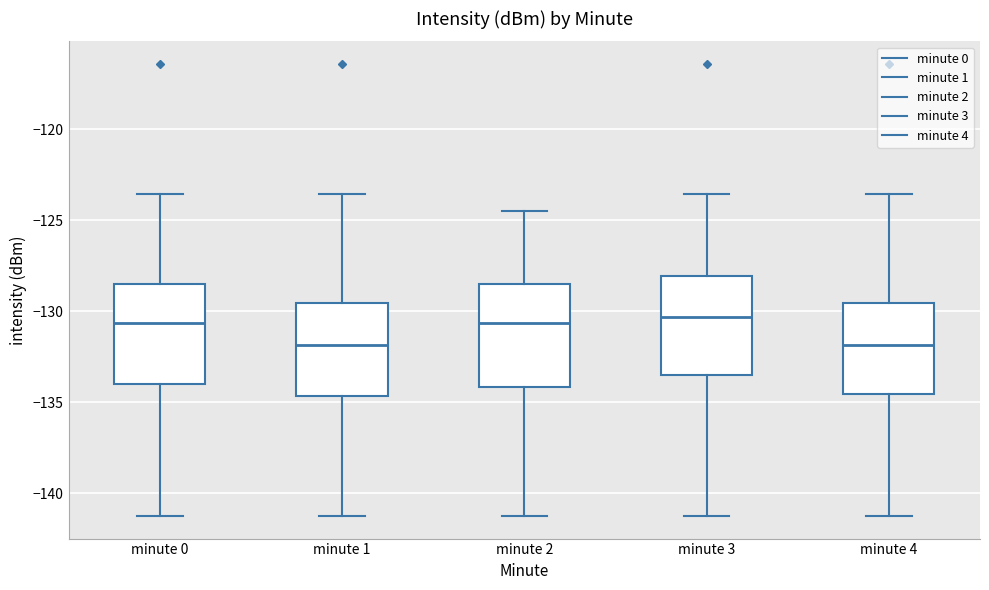

Where is the lower edge of the box for minute 2 on the y-axis? The values are not printed on the chart, so give them approximately, as read against the axis.

-134.0